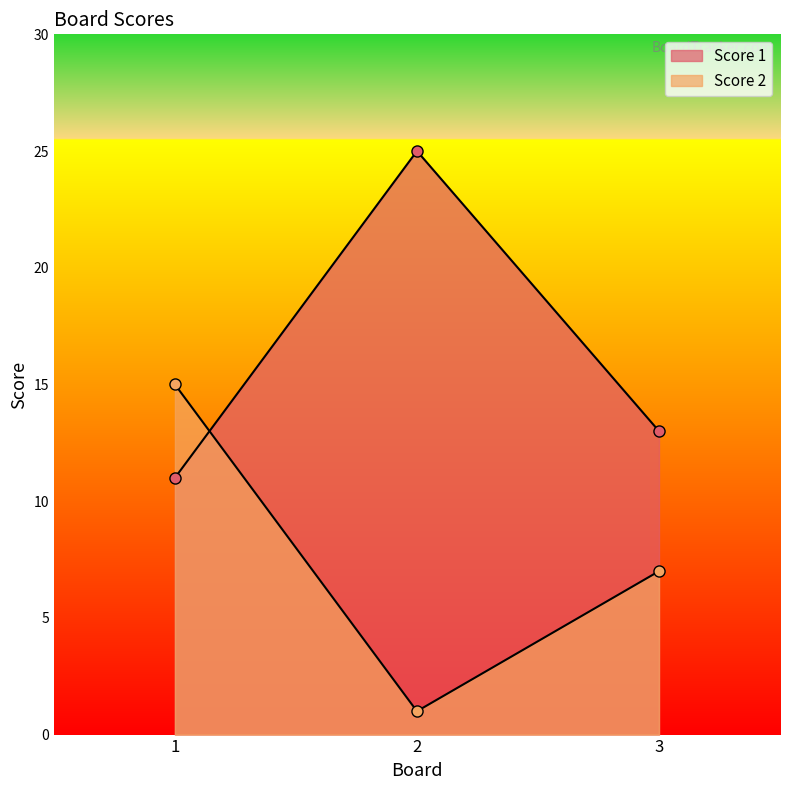

At 3, list the series in order from largest to smallest.

Score 1, Score 2